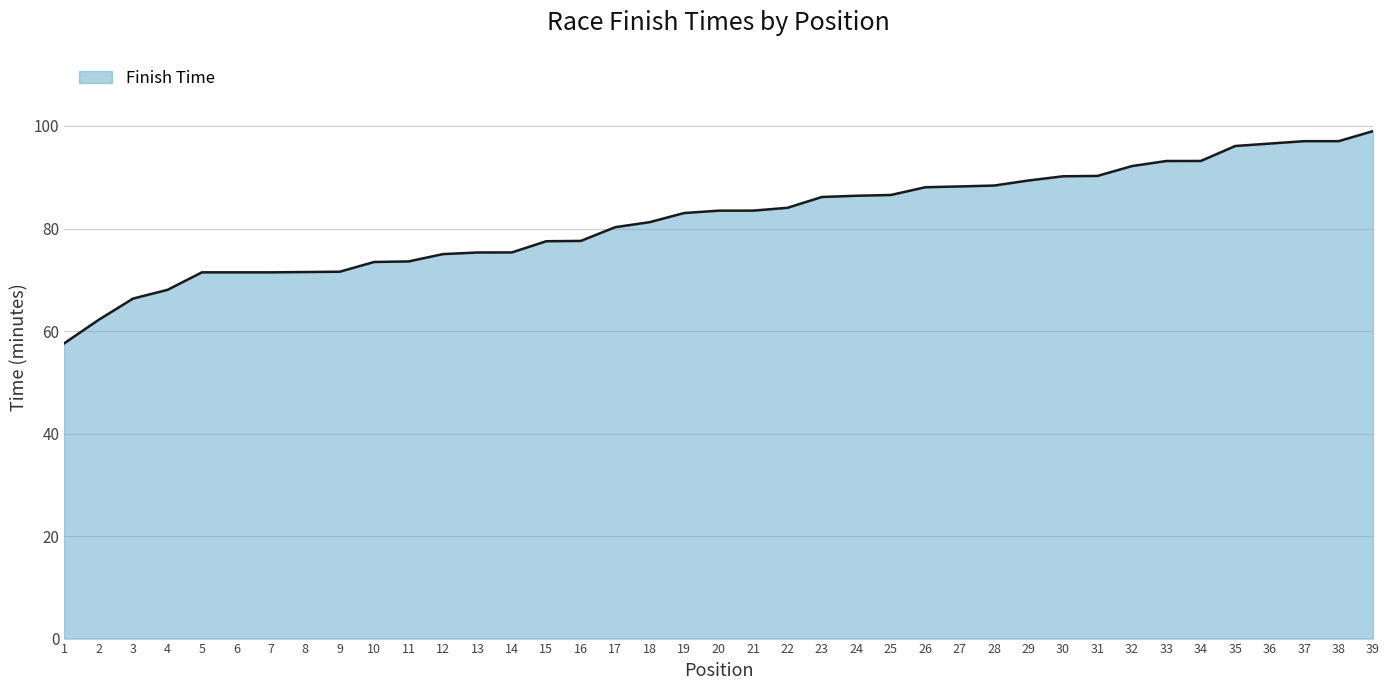

What is the difference between the values at 2 and 11?

11.4